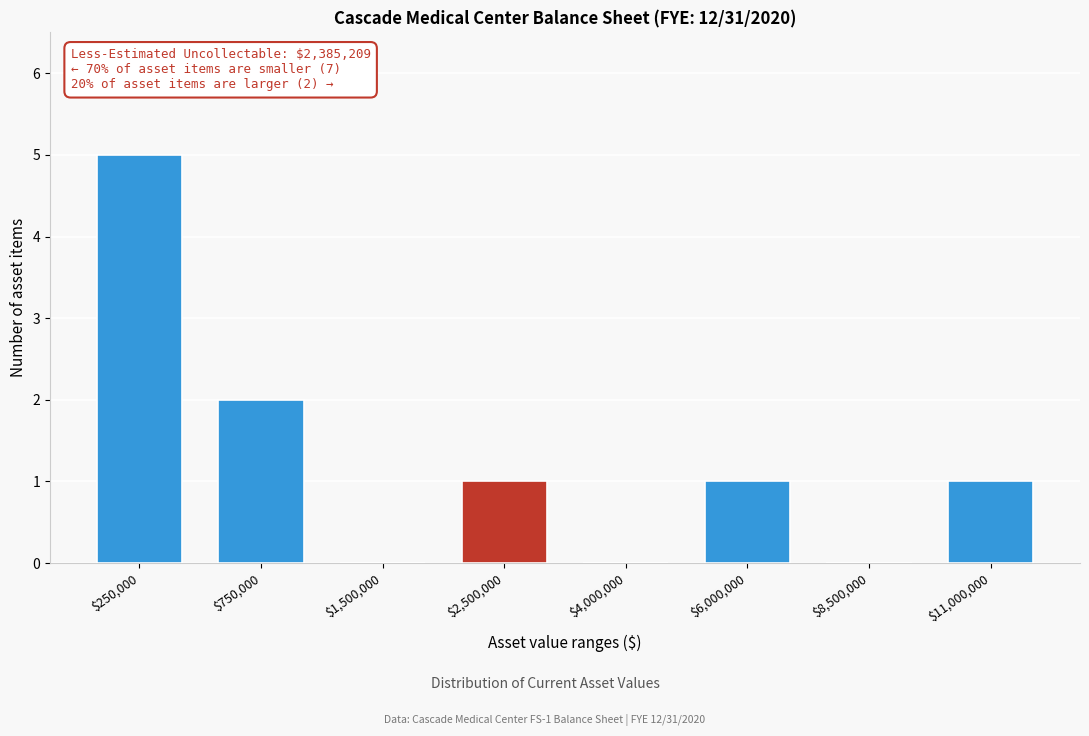

What is the greatest value displayed?

5